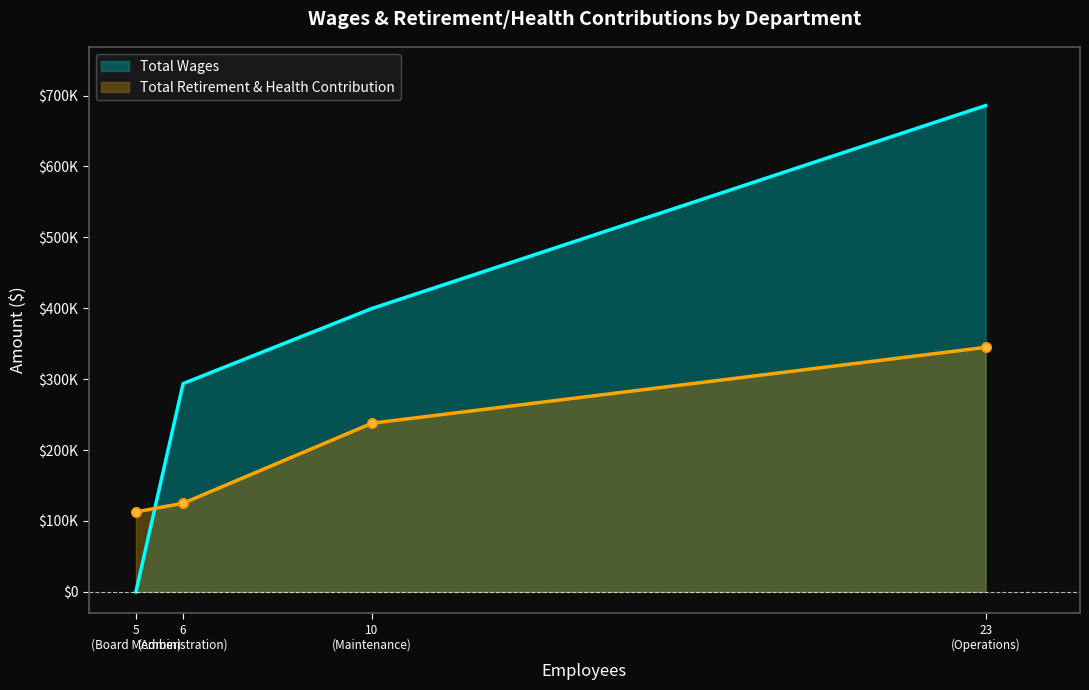

What is the maximum value shown in the chart?

685907